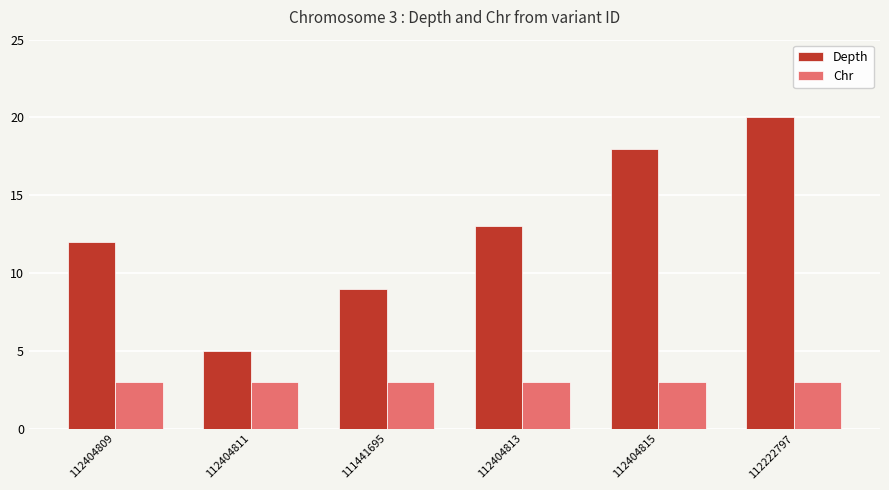

How many groups of bars are there?

6